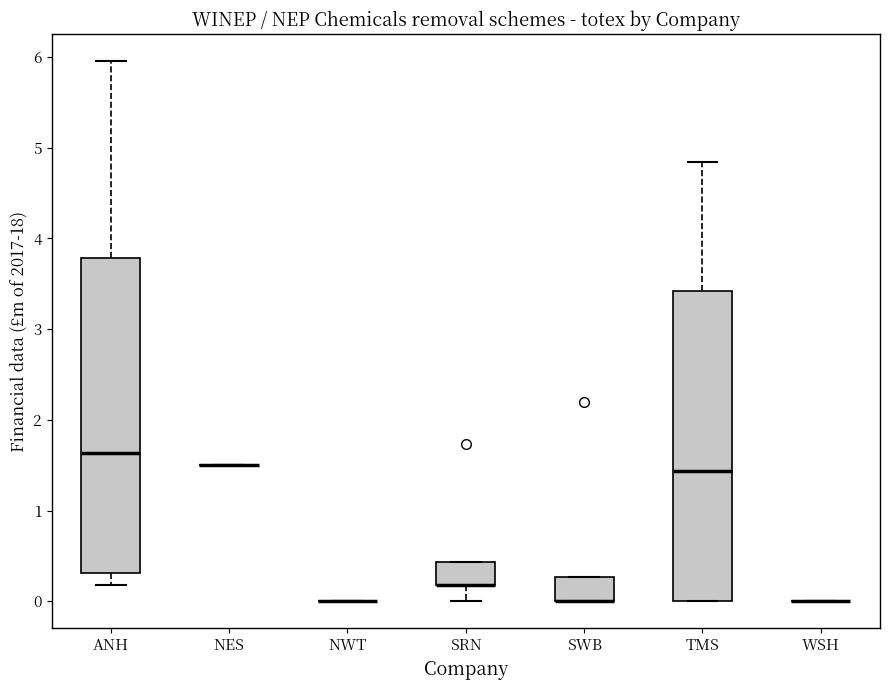

Reading left to right, transcribe this box plot: for each box, give where its median line is, the range the box spans, and where its two whiskers end, as read against the y-axis. The values are not printed on the chart, so give them approximately, as read against the axis.

ANH: median 1.6, box 0.3 to 3.8, whiskers 0.2 to 6.0
NES: box collapsed to a line at 1.5, whiskers 1.5 to 1.5
NWT: box collapsed to a line at 0.0, whiskers 0.0 to 0.0
SRN: median 0.2 (drawn on the box's lower edge), box 0.2 to 0.4, whiskers 0.0 to 0.4
SWB: median 0.0 (drawn on the box's lower edge), box 0.0 to 0.3, whiskers 0.0 to 0.3
TMS: median 1.4, box 0.0 to 3.4, whiskers 0.0 to 4.8
WSH: box collapsed to a line at 0.0, whiskers 0.0 to 0.0